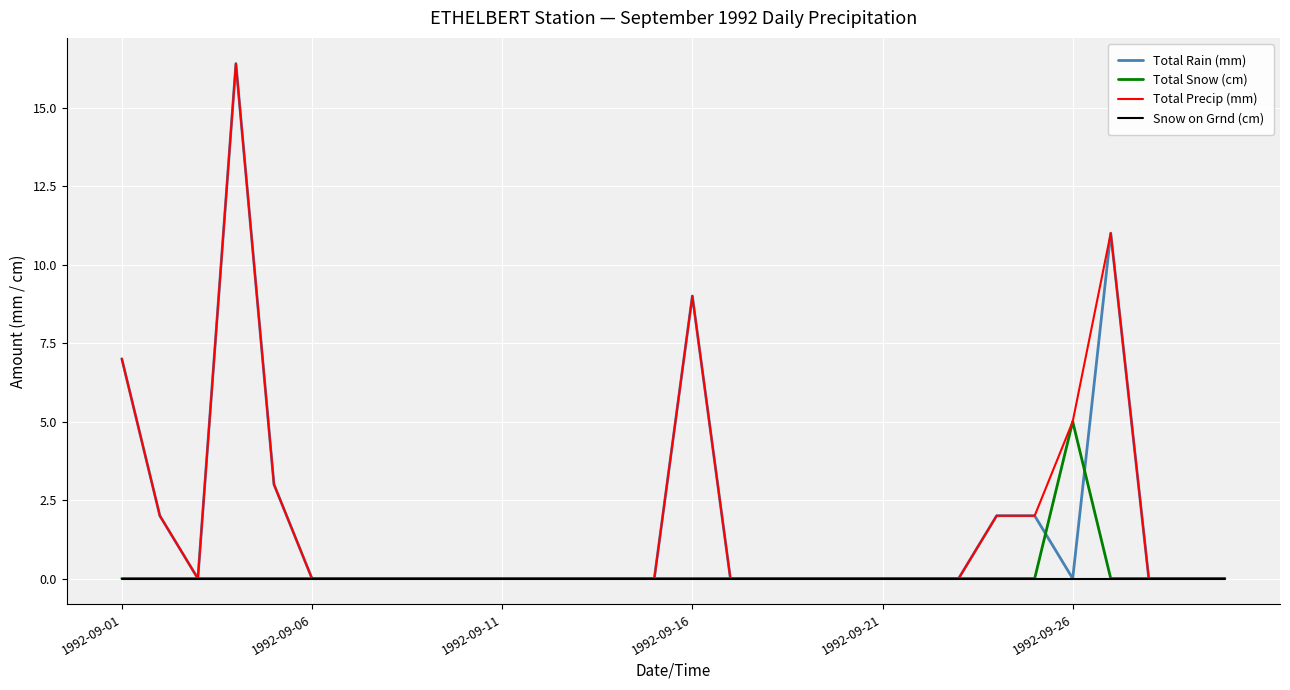

What is the average value of the Total Snow (cm) series?

0.2